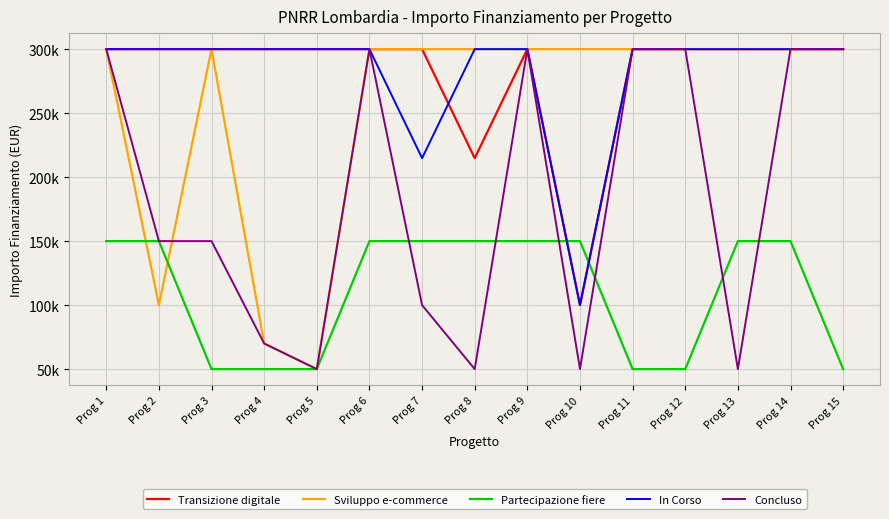

Reading left to right, transcribe all the data shown in this chart.

Transizione digitale: 300000	300000	300000	300000	300000	300000	300000	214800	300000	100000	300000	300000	300000	300000	300000
Sviluppo e-commerce: 300000	100000	300000	70000	50000	300000	300000	300000	300000	300000	300000	300000	300000	300000	300000
Partecipazione fiere: 150000	150000	50000	50000	50000	150000	150000	150000	150000	150000	50000	50000	150000	150000	50000
In Corso: 300000	300000	300000	300000	300000	300000	214800	300000	300000	100000	300000	300000	300000	300000	300000
Concluso: 300000	150000	150000	70000	50000	300000	100000	50000	300000	50000	300000	300000	50000	300000	300000